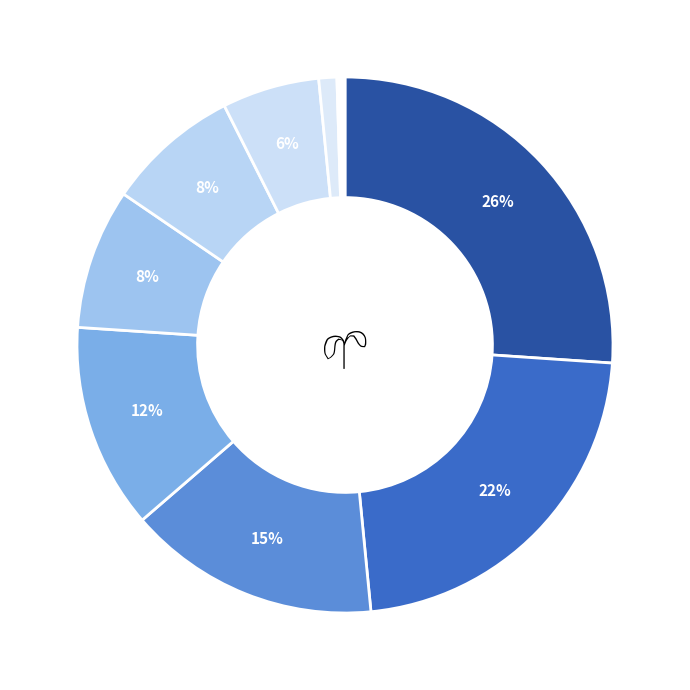

Which category has the biggest portion of the pie?

UNIVERSITA DEGLI STUDI DI MILANO